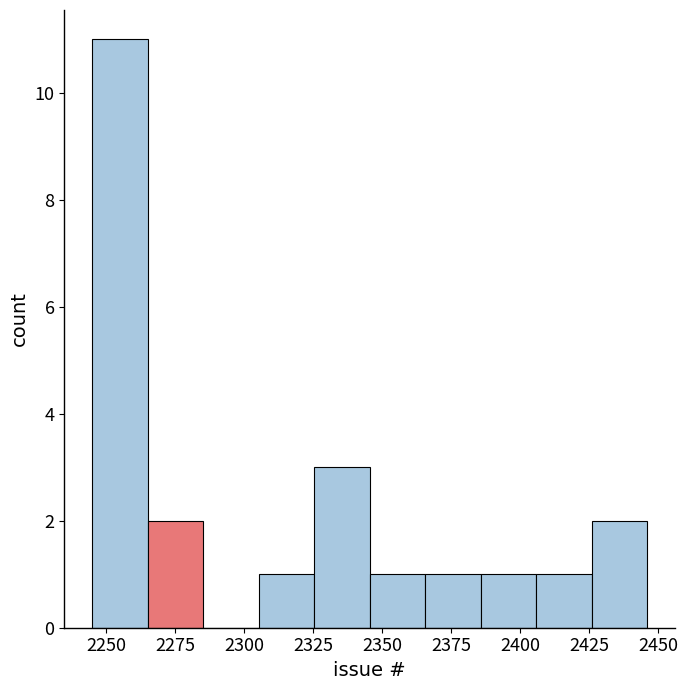

Reading left to right, list every bar in this chart as the range it spans on the x-axis followed by its height. Neither the bar edges nor the heights are printed on the chart, so give them approximately, as read against the axes.

2245 to 2265: 11
2265 to 2285: 2
2285 to 2305: 0
2305 to 2325: 1
2325 to 2345: 3
2345 to 2365: 1
2365 to 2385: 1
2385 to 2405: 1
2405 to 2425: 1
2425 to 2445: 2